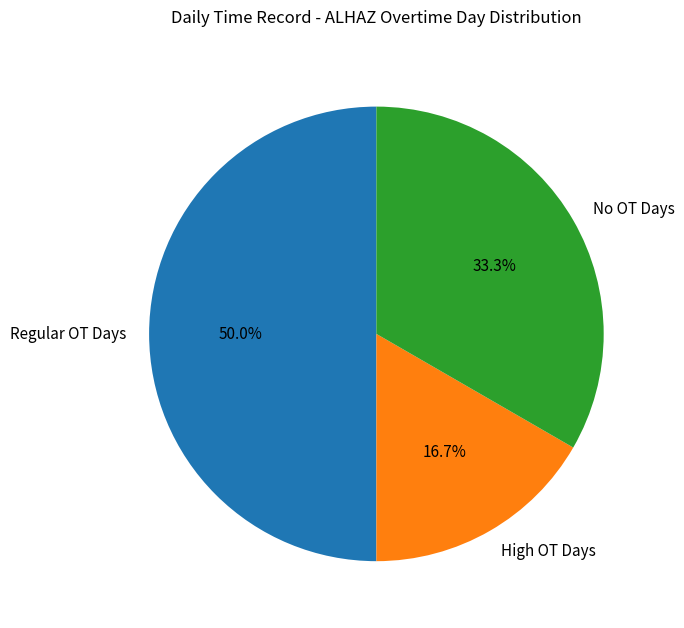

How many slices are in this pie chart?

3